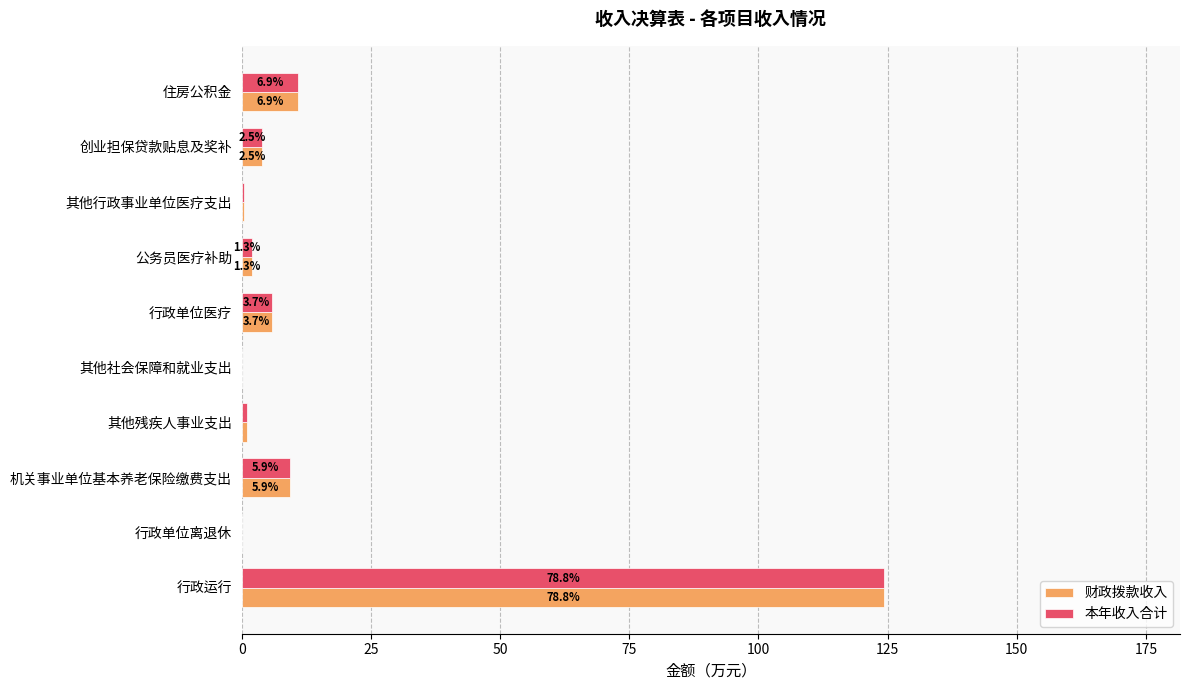

What are all the series names shown in the legend?

财政拨款收入, 本年收入合计